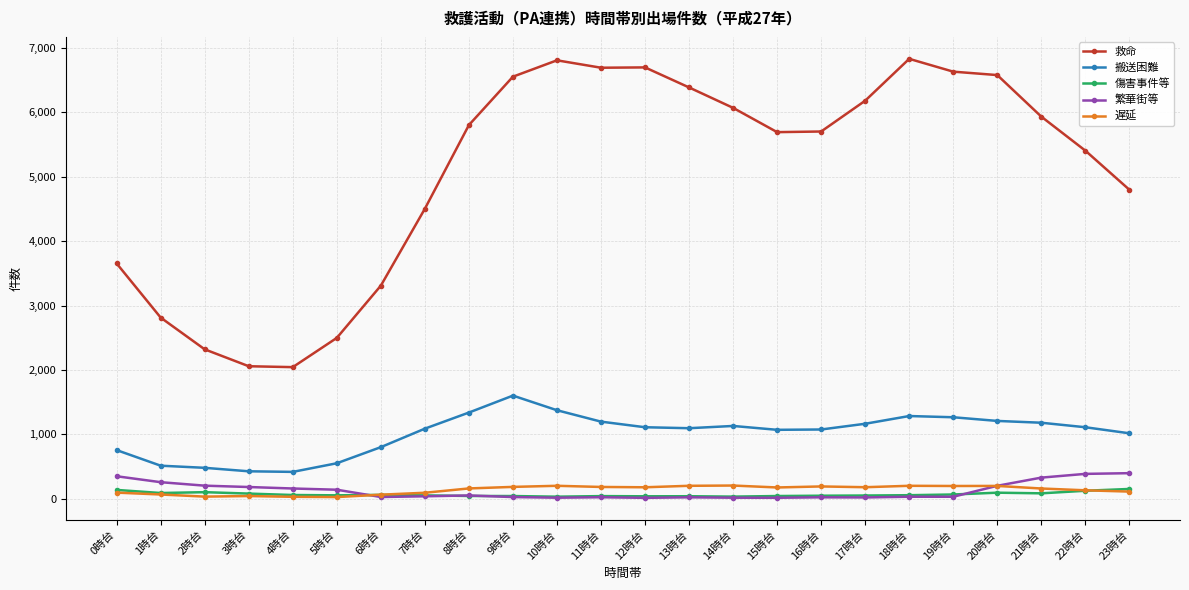

Which series changed the most between 6時台 and 14時台?

救命